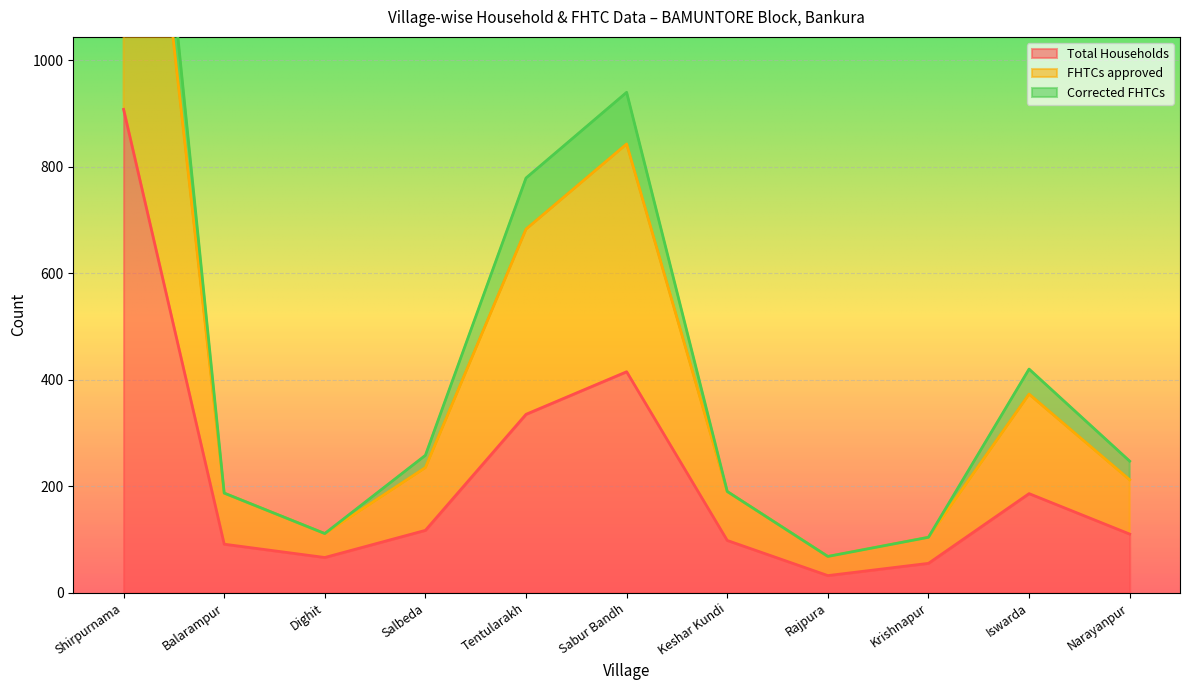

What is the lowest value of the Total Households series?

32